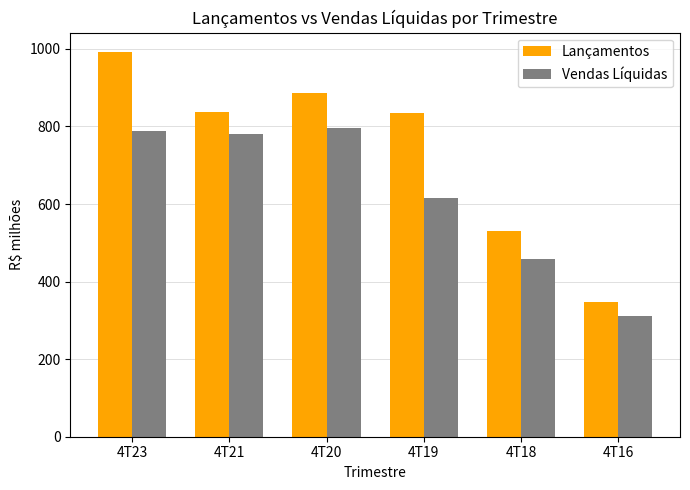

Which category has the lowest value in the Vendas Líquidas series?

4T16